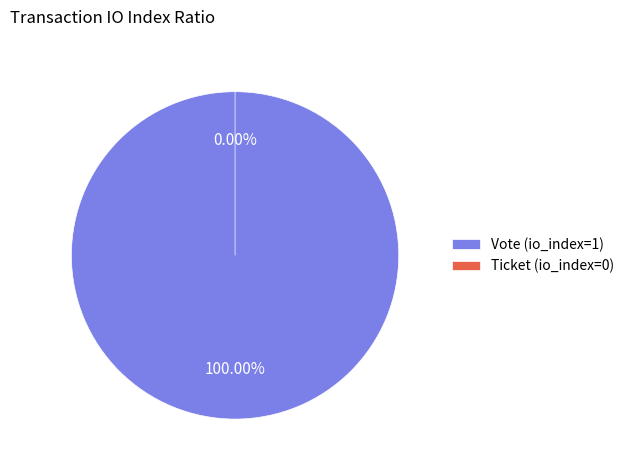

To the nearest percent, what is the difference between the largest and smallest slice percentages?

100%